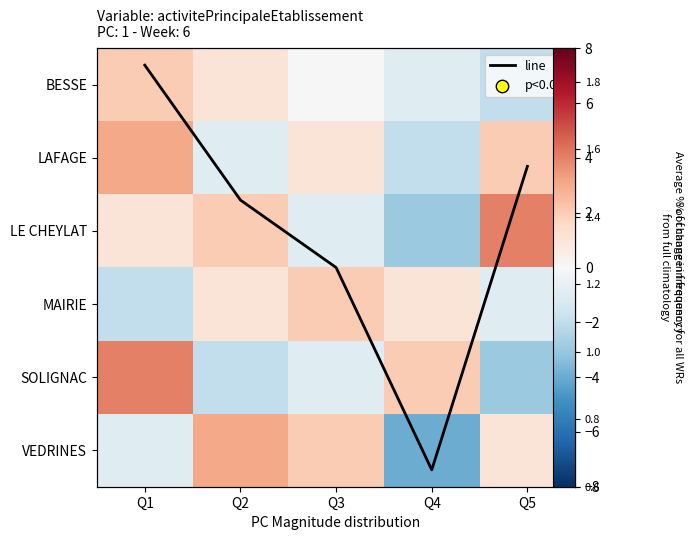

Read the line value at Q5.

1.6